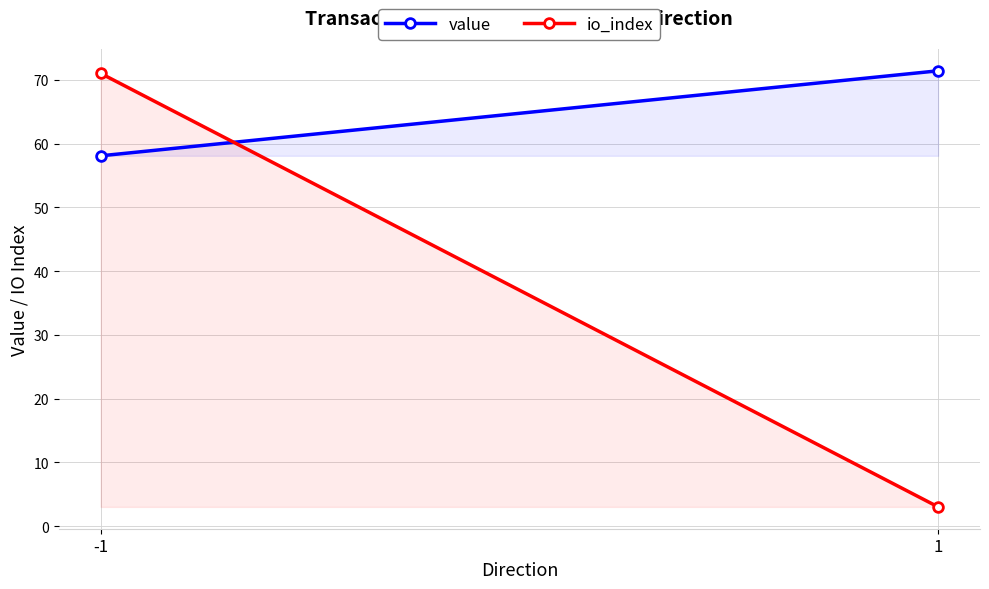

Which series has the largest total across all categories?

value